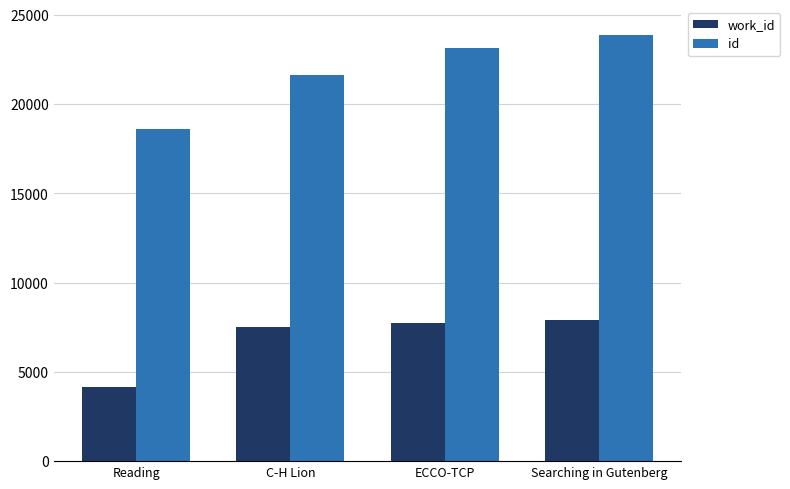

How many series are shown in this chart?

2